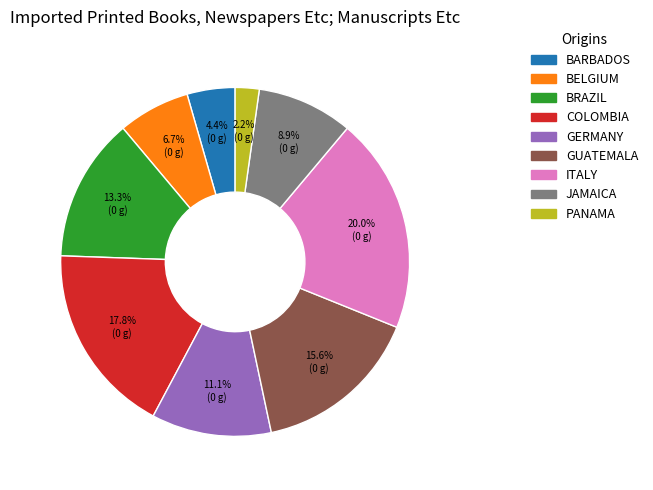

Rank the categories by value from lowest to highest.

PANAMA, BARBADOS, BELGIUM, JAMAICA, GERMANY, BRAZIL, GUATEMALA, COLOMBIA, ITALY